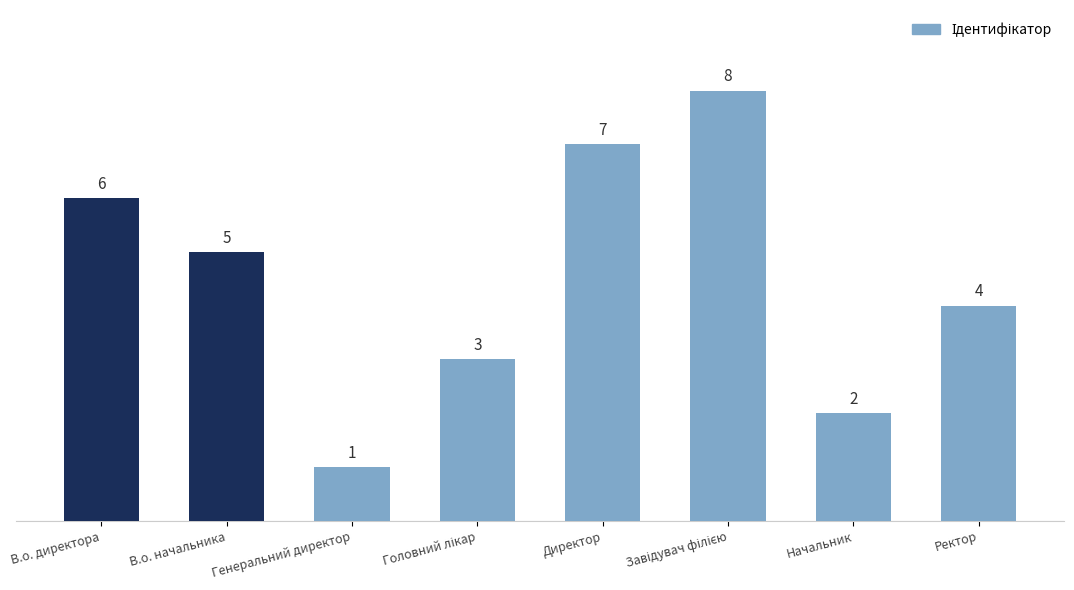

How many values are between 3 and 7?

5